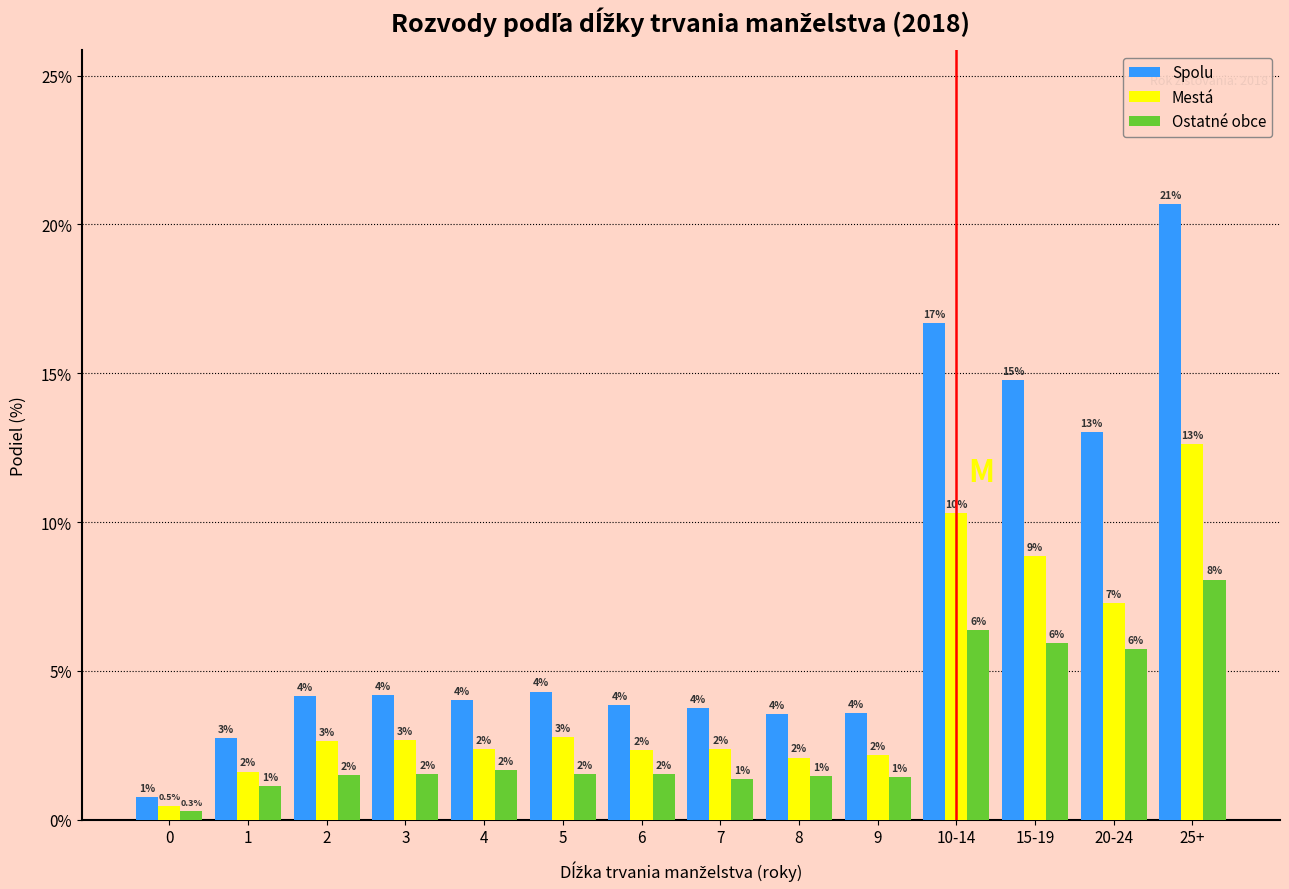

Are the bars grouped side by side (vs. stacked)?

Yes